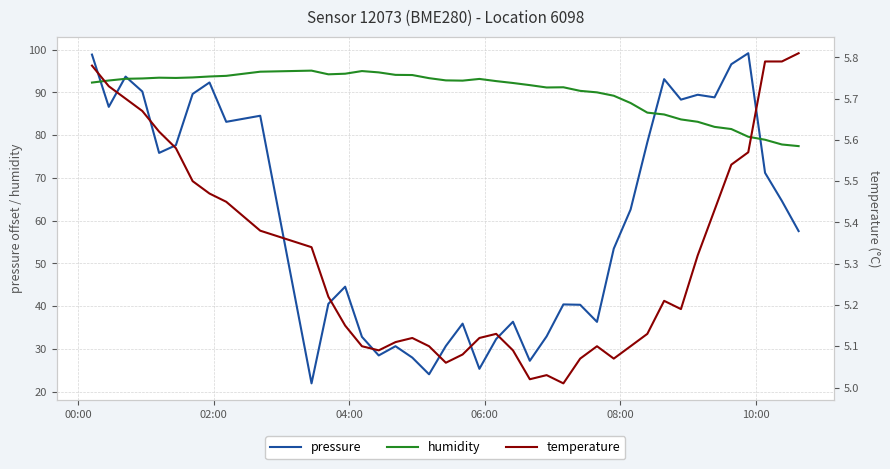

What is the minimum value for humidity?

77.4